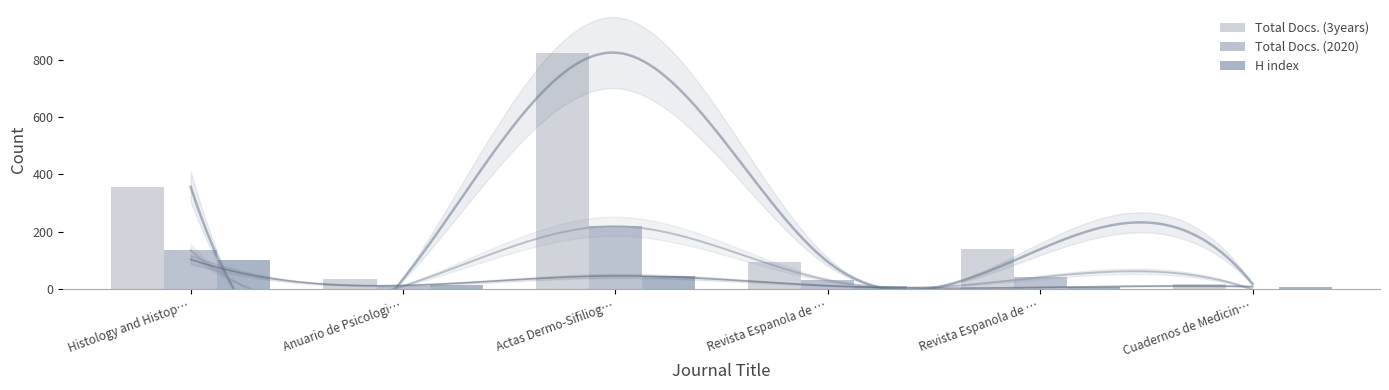

What is the label of the 1st bar from the right?

Cuadernos de Medicin…